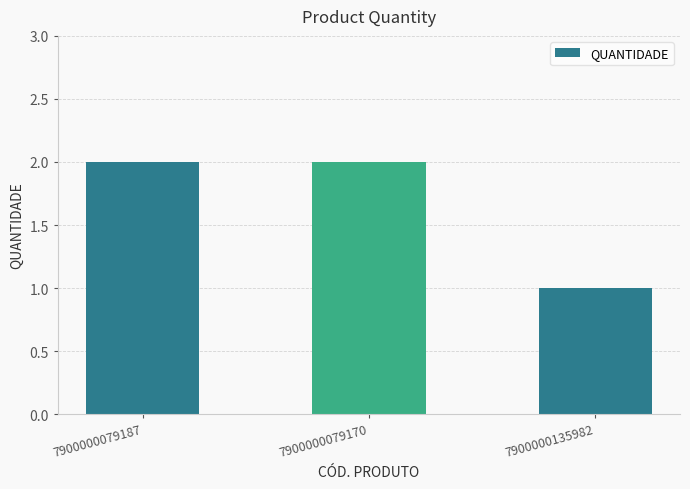

Which has a higher value, 7900000135982 or 7900000079187?

7900000079187